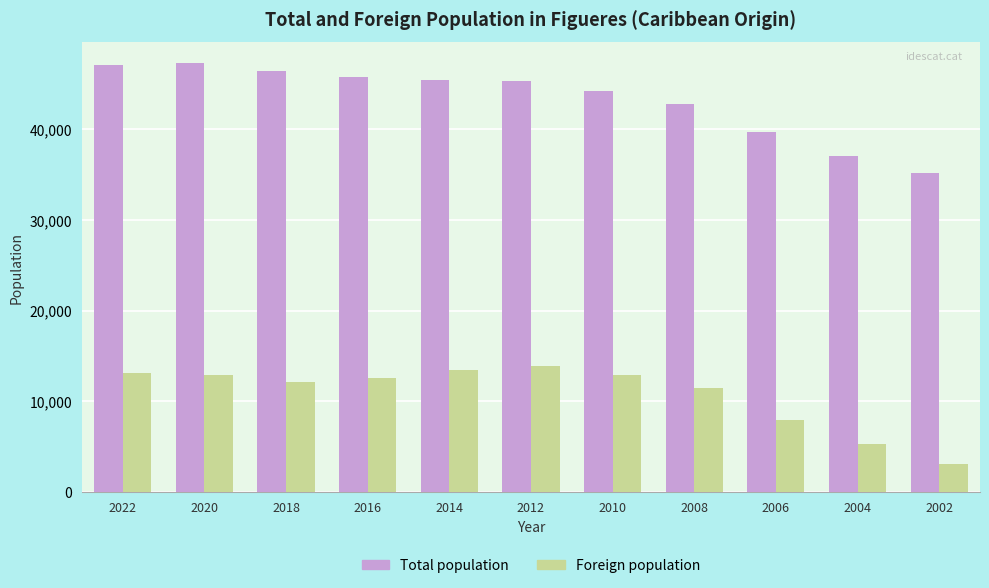

At how many categories does at least one series exceed 41969?

8